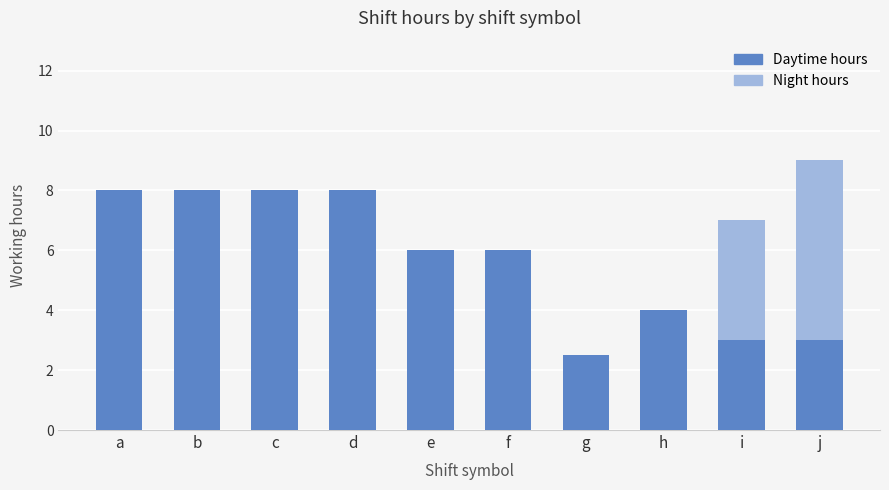

What is the approximate value of Daytime hours at b?

8.0